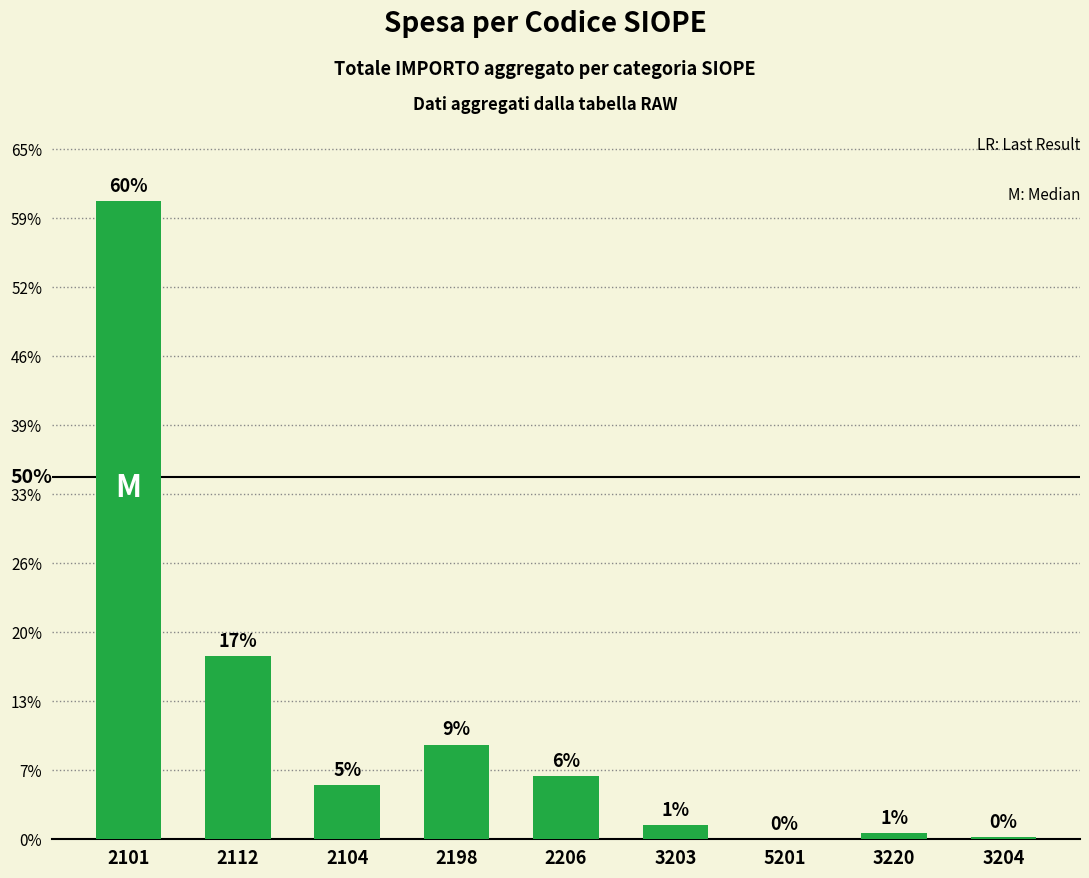

Does the chart contain any negative values?

No